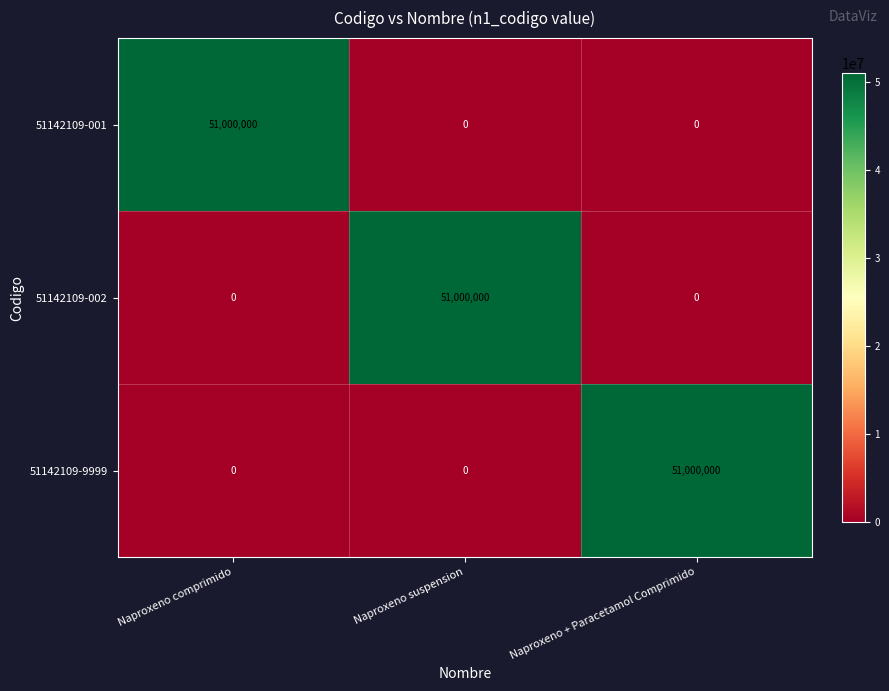

How many 51142109-001 values are between 0 and 51000000?

3